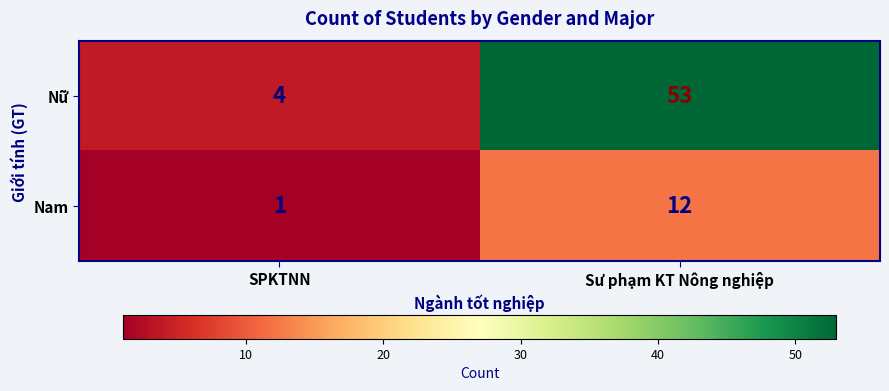

How many categories are shown in the chart?

2